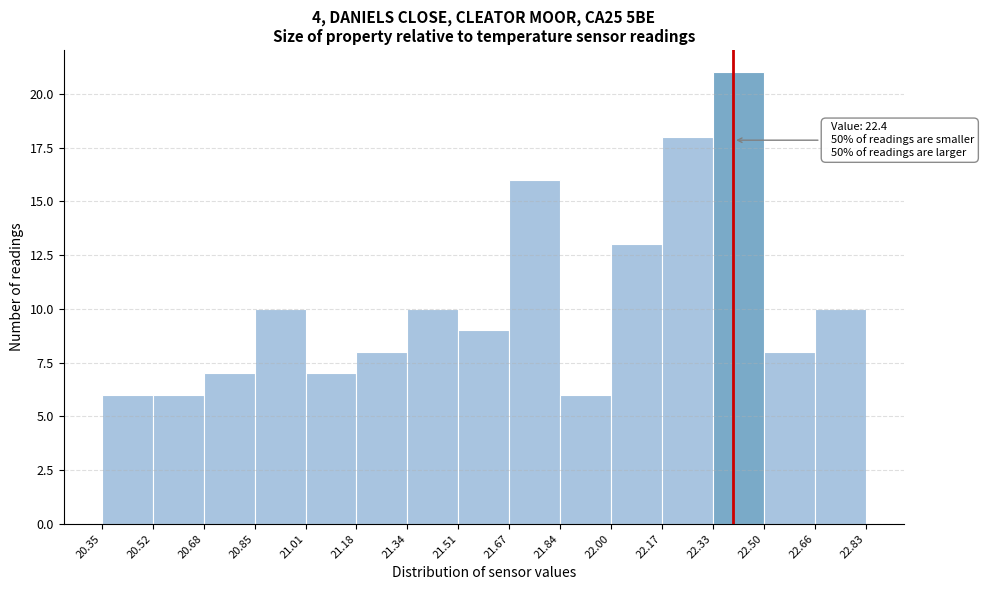

Over which range of the x-axis is the bar tallest?

22.33 to 22.50